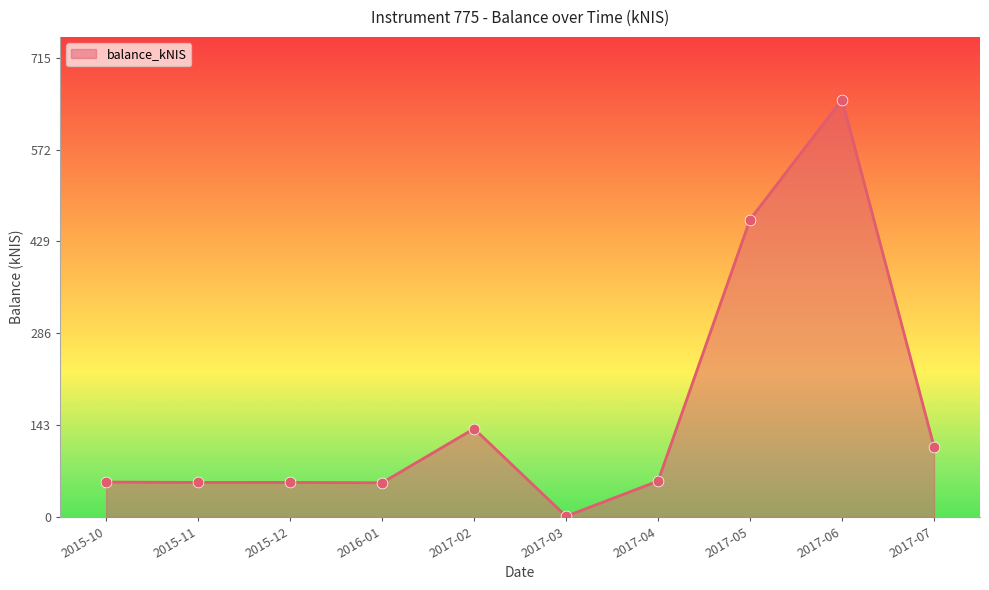

Approximately how many times larger is the value at 2015-10 compared to 2017-06?

0.1